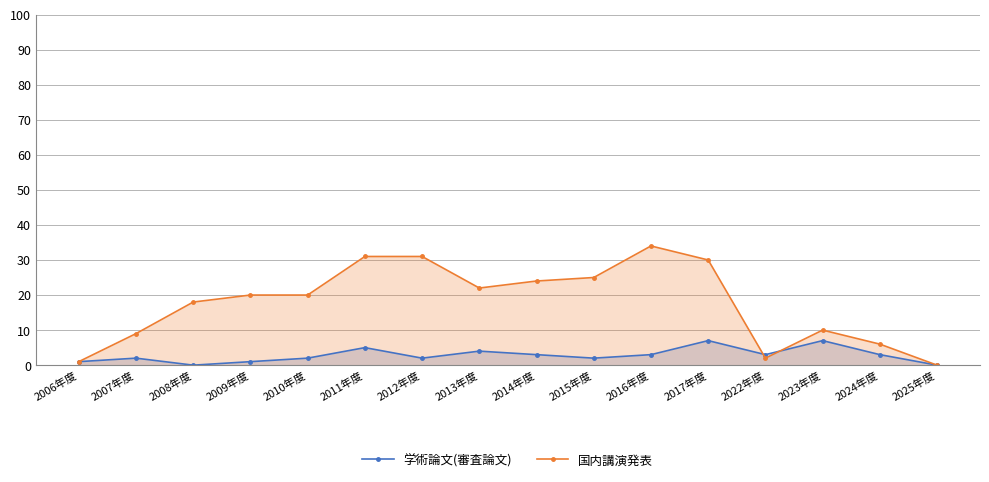

In 国内講演発表, how many points are higher than both neighbors (excluding endpoints)?

2